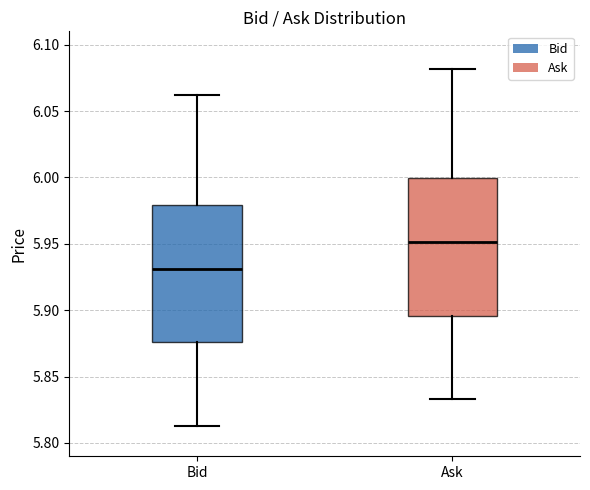

Where does the lower whisker of the box for Ask end on the y-axis? The values are not printed on the chart, so give them approximately, as read against the axis.

5.835